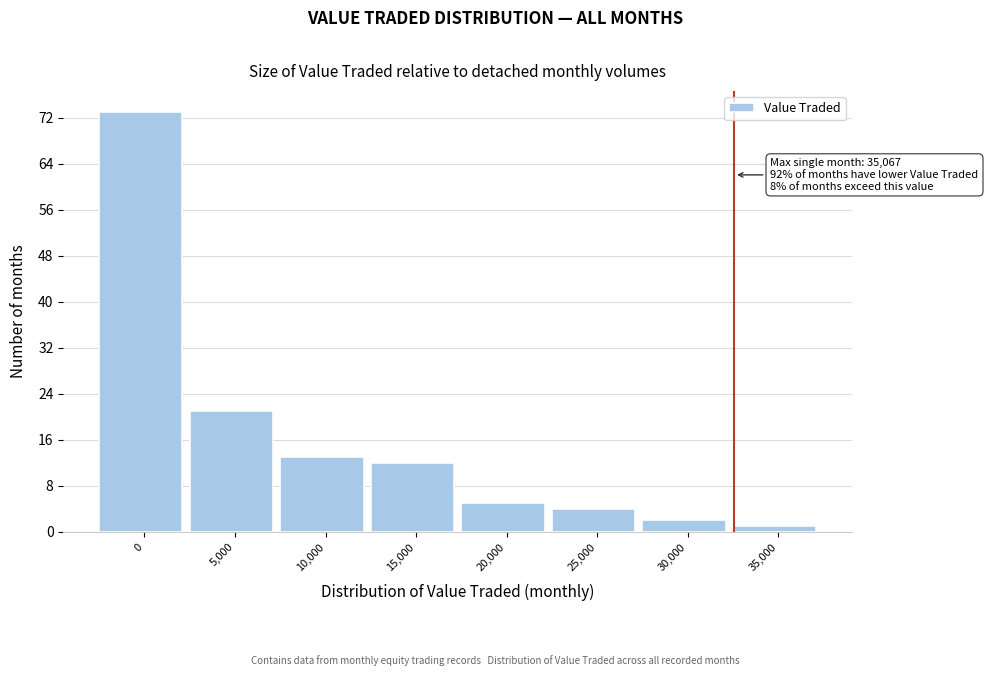

Reading left to right, what are all the values shown in this chart?

73	21	13	12	5	4	2	1